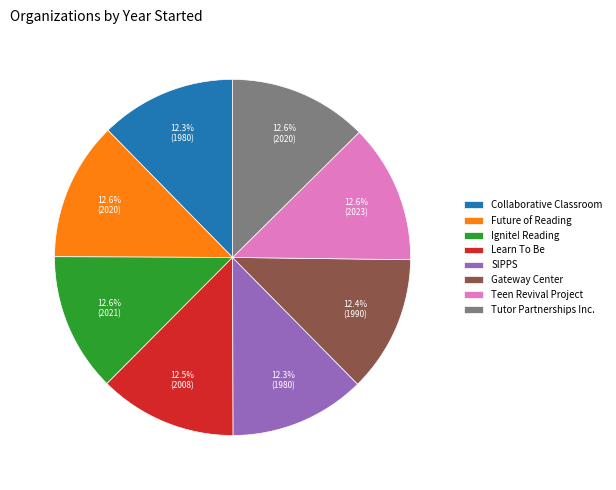

Does any single category account for the majority?

No